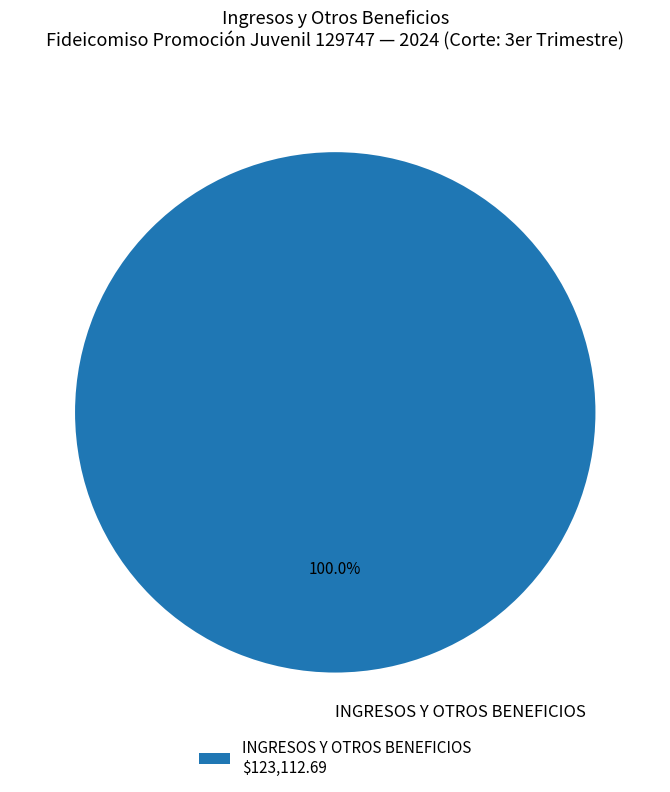

Does INGRESOS Y OTROS BENEFICIOS account for over 50% of the chart?

Yes